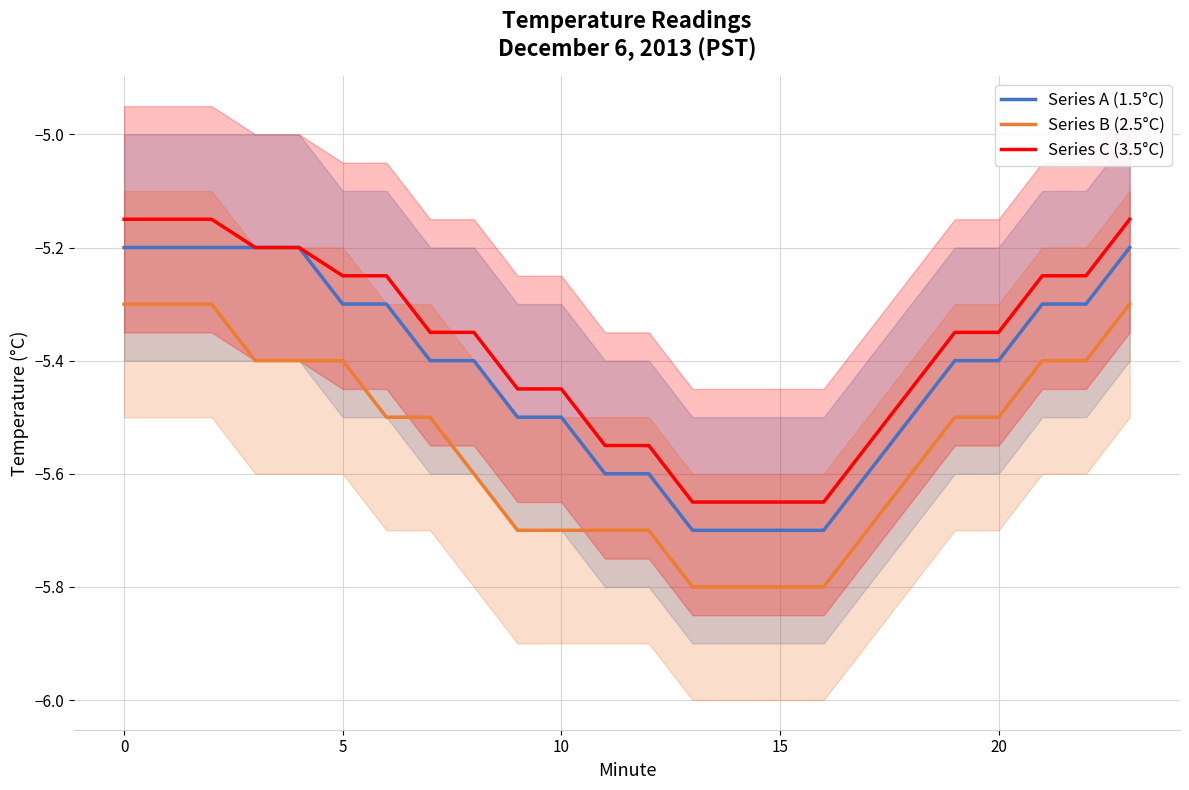

Reading right to left, extract all data points from this chart.

Series A (1.5°C): -5.2	-5.3	-5.3	-5.4	-5.4	-5.5	-5.6	-5.7	-5.7	-5.7	-5.7	-5.6	-5.6	-5.5	-5.5	-5.4	-5.4	-5.3	-5.3	-5.2	-5.2	-5.2	-5.2	-5.2
Series B (2.5°C): -5.3	-5.4	-5.4	-5.5	-5.5	-5.6	-5.7	-5.8	-5.8	-5.8	-5.8	-5.7	-5.7	-5.7	-5.7	-5.6	-5.5	-5.5	-5.4	-5.4	-5.4	-5.3	-5.3	-5.3
Series C (3.5°C): -5.2	-5.2	-5.2	-5.3	-5.3	-5.5	-5.5	-5.7	-5.7	-5.7	-5.7	-5.5	-5.5	-5.5	-5.5	-5.3	-5.3	-5.2	-5.2	-5.2	-5.2	-5.2	-5.2	-5.2